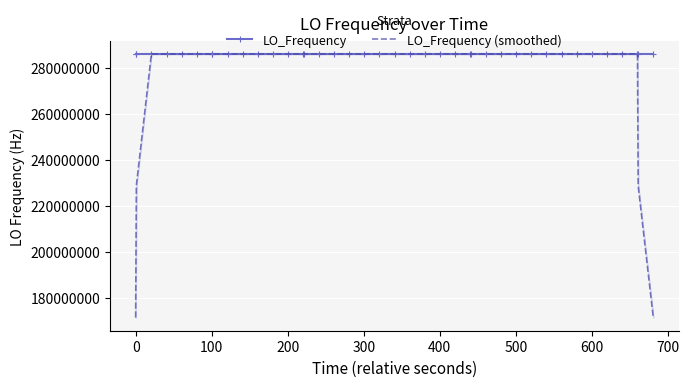

What is the maximum value for LO_Frequency?

286047011.8